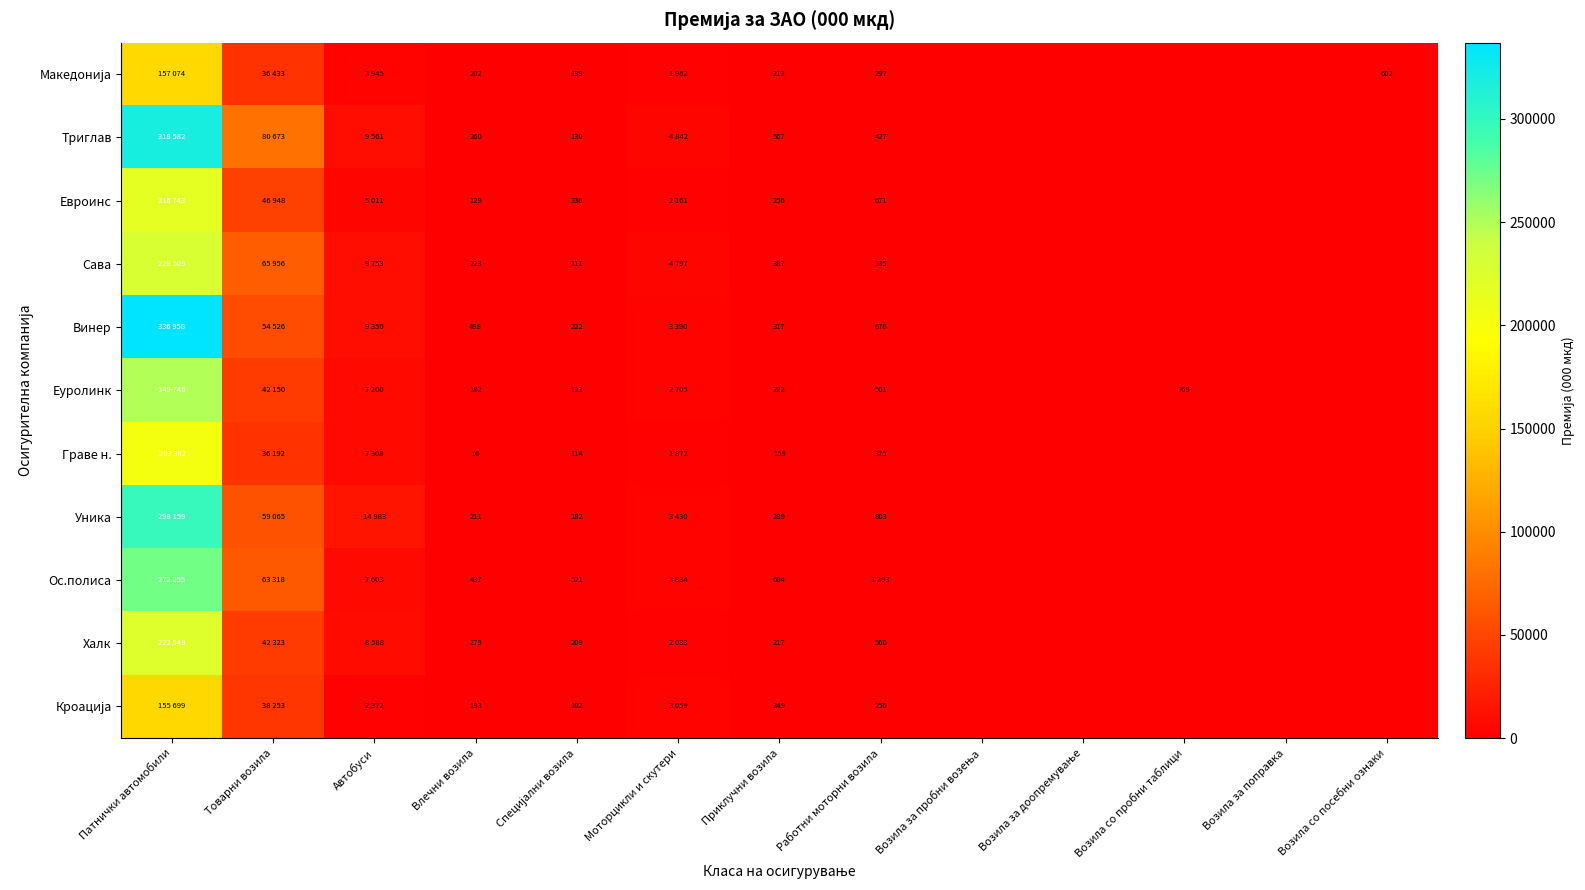

How many series are shown in this chart?

11